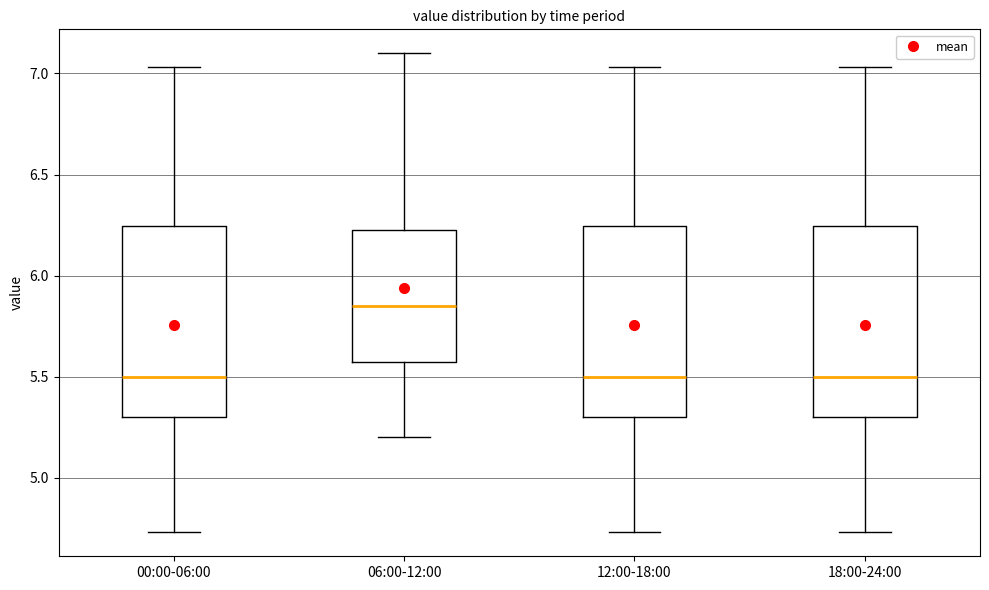

Reading left to right, transcribe this box plot: for each box, give where its median line is, the range the box spans, and where its two whiskers end, as read against the y-axis. The values are not printed on the chart, so give them approximately, as read against the axis.

00:00-06:00: median 5.50, box 5.30 to 6.25, whiskers 4.75 to 7.05
06:00-12:00: median 5.85, box 5.60 to 6.25, whiskers 5.20 to 7.10
12:00-18:00: median 5.50, box 5.30 to 6.25, whiskers 4.75 to 7.05
18:00-24:00: median 5.50, box 5.30 to 6.25, whiskers 4.75 to 7.05